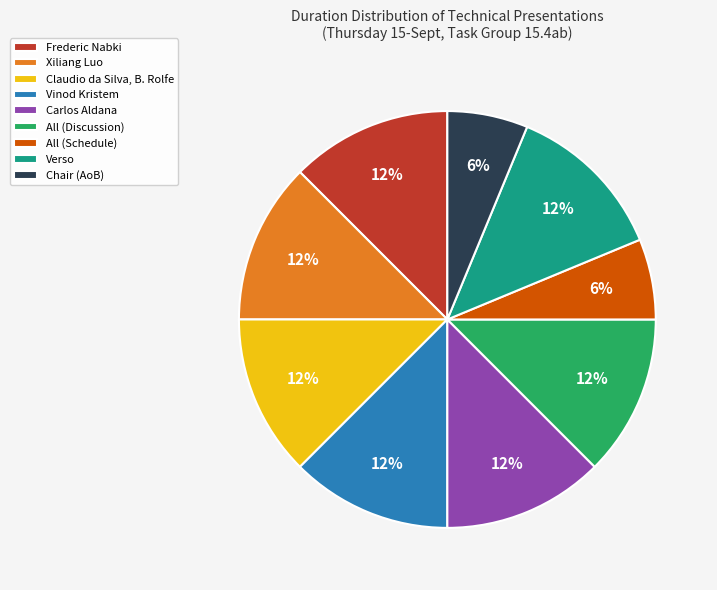

The Claudio da Silva, B. Rolfe slice represents 7% of the pie. True or false?

False